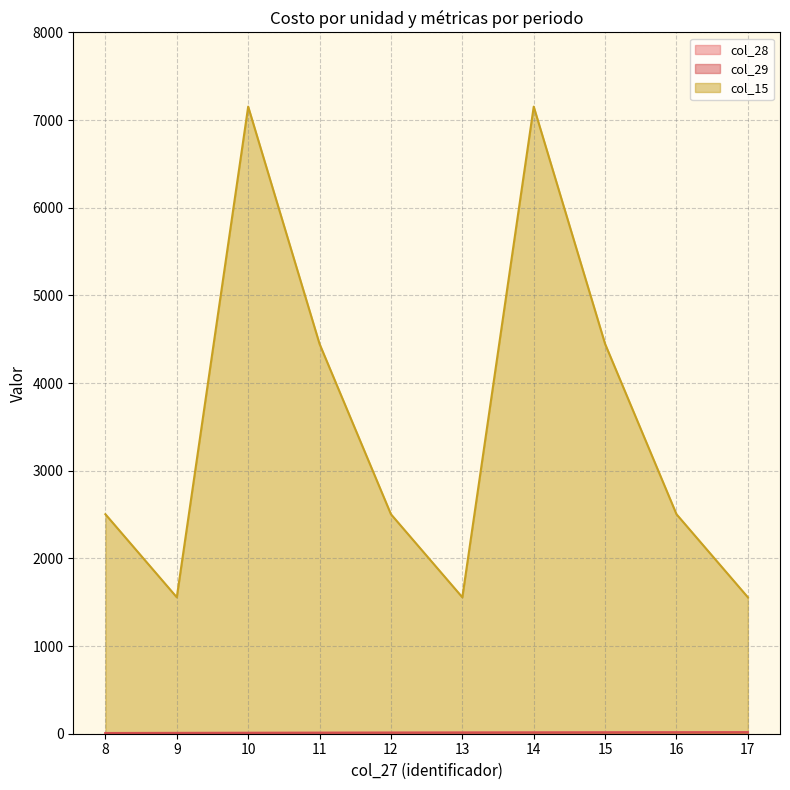

What is the difference between the col_28 values at 12 and 17?

5.0